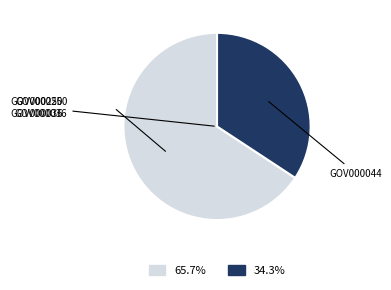

Is there a majority slice in this chart?

Yes